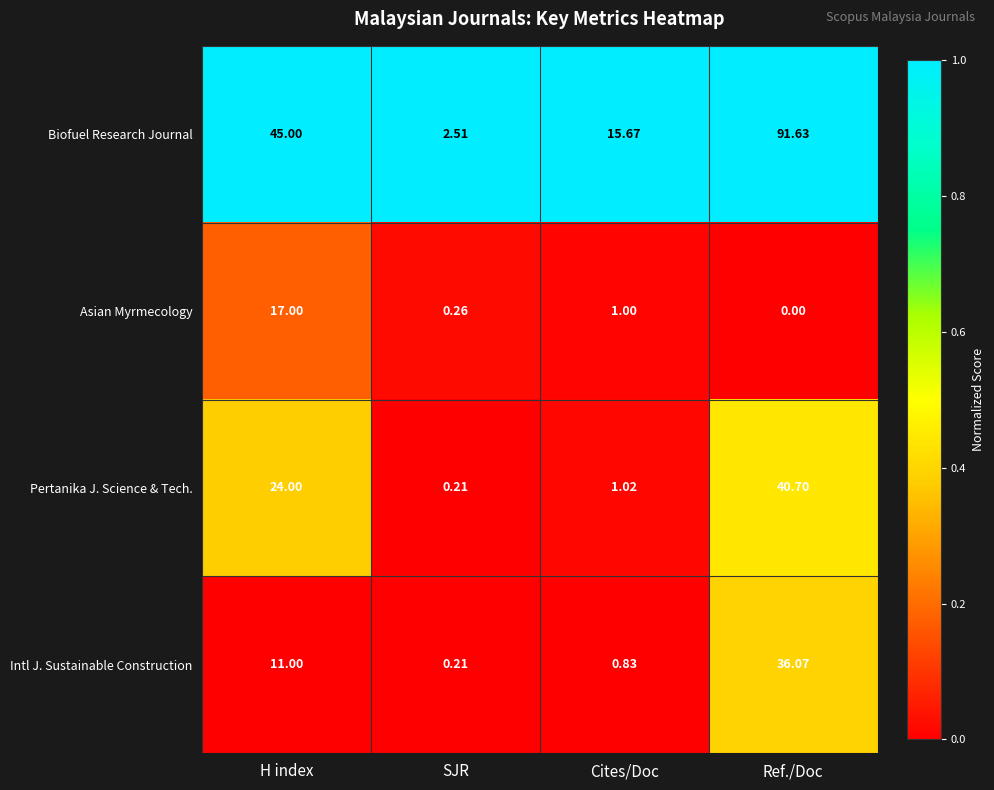

At Cites/Doc, list the series in order from smallest to largest.

Intl J. Sustainable Construction, Asian Myrmecology, Pertanika J. Science & Tech., Biofuel Research Journal